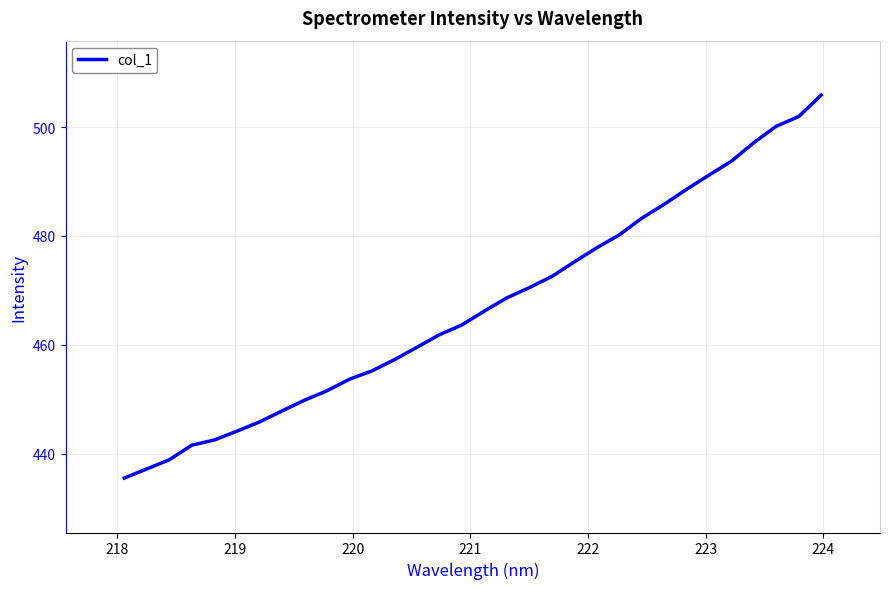

Reading right to left, extract all data points from this chart.

505.8	501.9	500.1	497.1	493.7	491.2	488.5	485.8	483.2	480.2	477.8	475.2	472.5	470.5	468.6	466.2	463.7	461.9	459.6	457.3	455.2	453.7	451.6	449.8	447.9	445.9	444.2	442.6	441.6	438.9	437.3	435.6